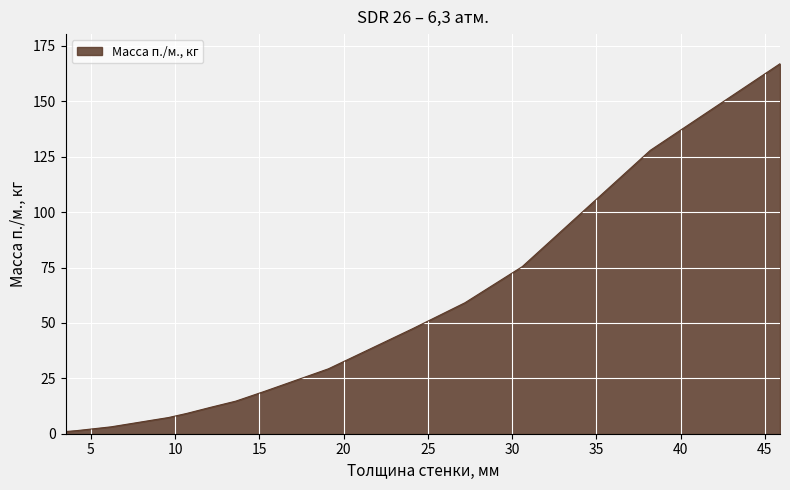

What is the difference between the maximum and minimum values?

166.0